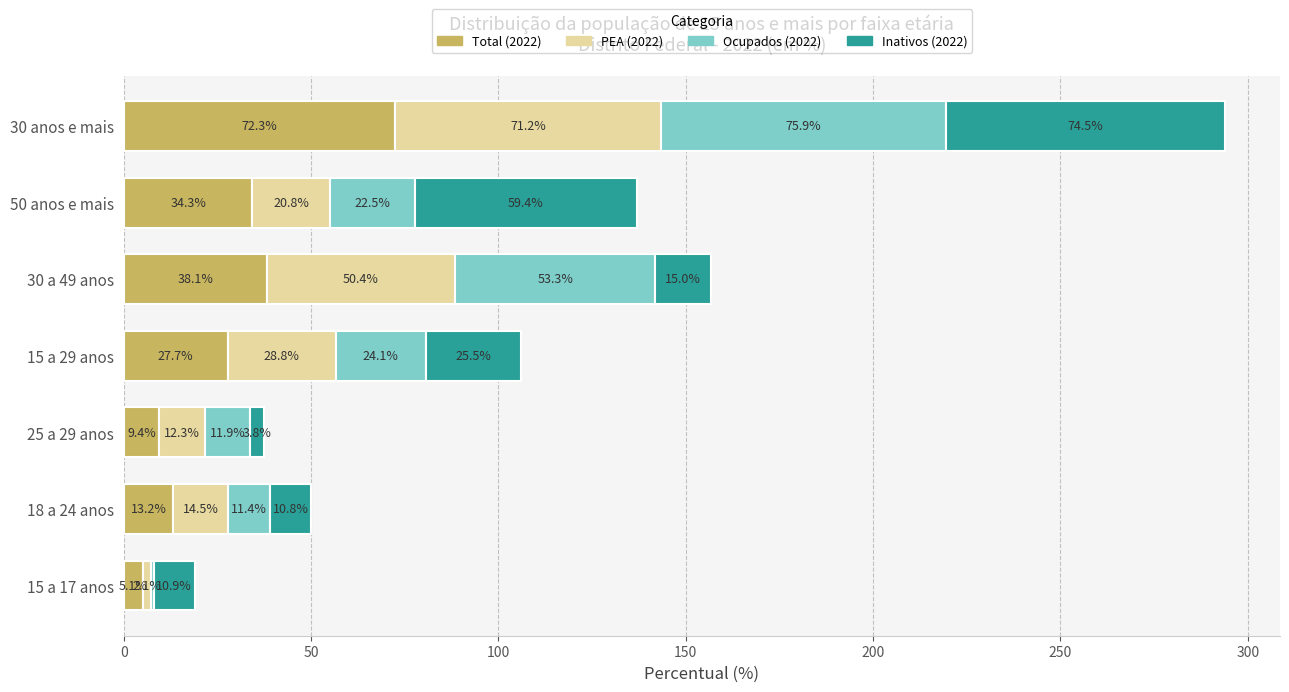

Which category has the highest value in the Total (2022) series?

30 anos e mais